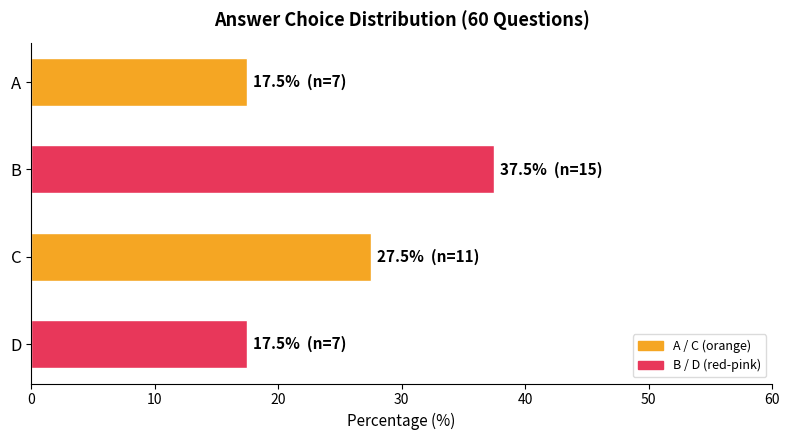

What is the difference between the values at D and C?

10.0